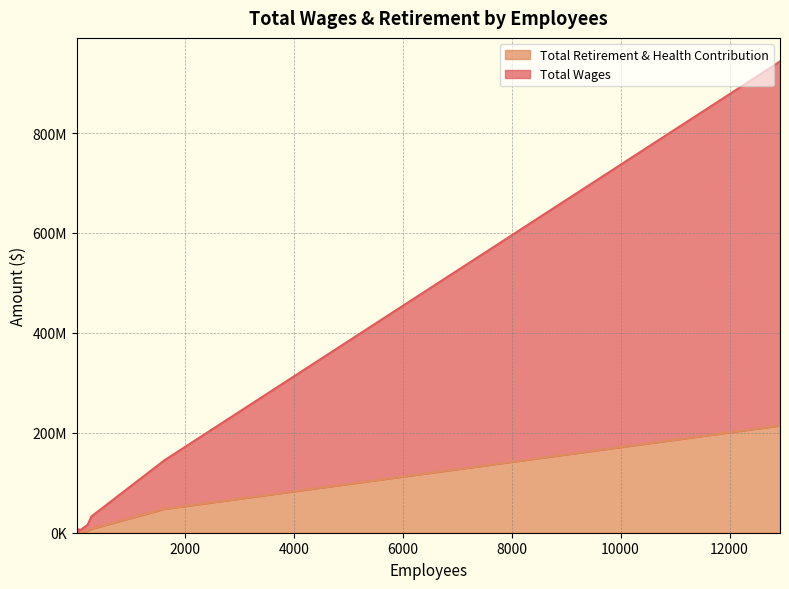

At which label does Total Retirement & Health Contribution reach its peak?

12927